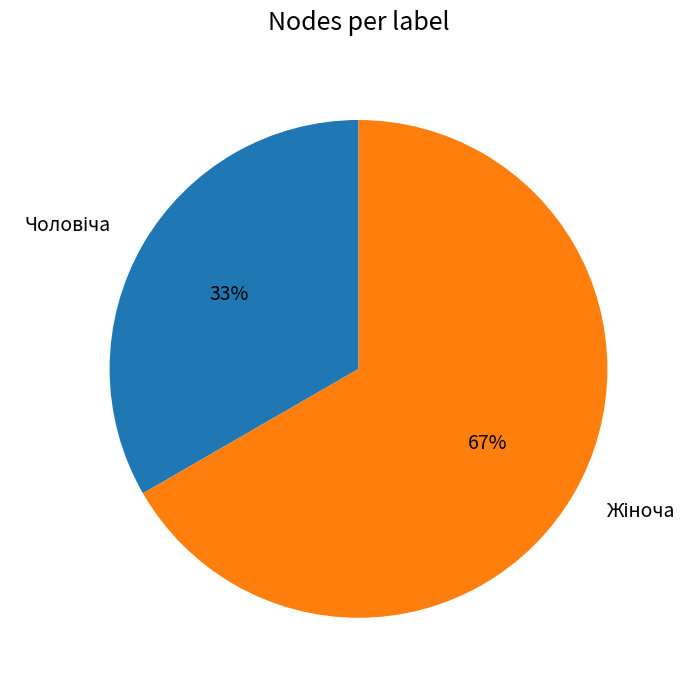

How many segments does this pie chart have?

2